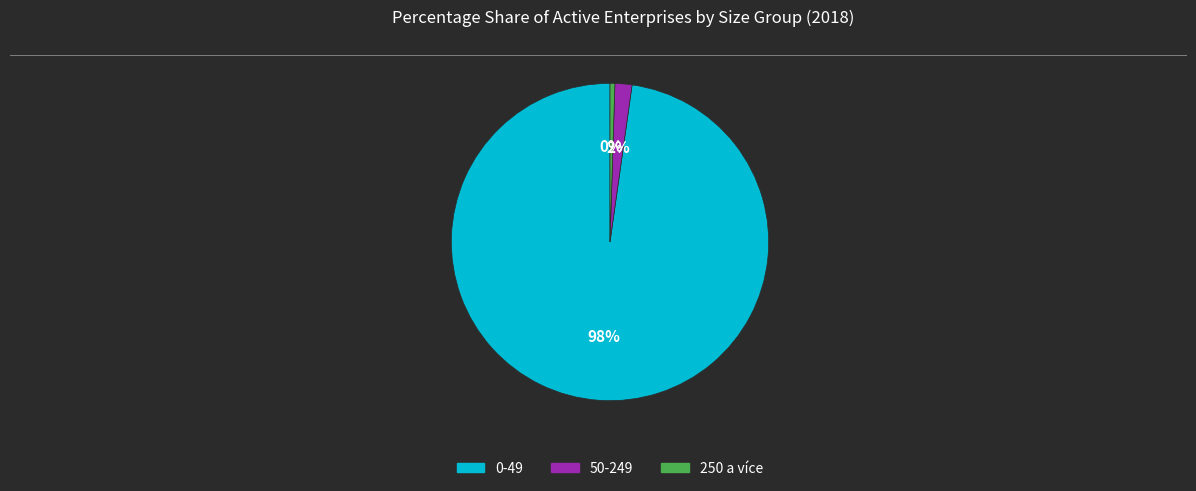

Which slice represents more than half of the pie?

0-49